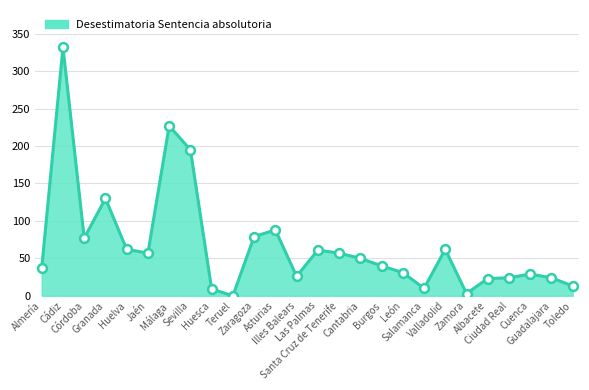

What is the change in value from Illes Balears to Toledo?

-13